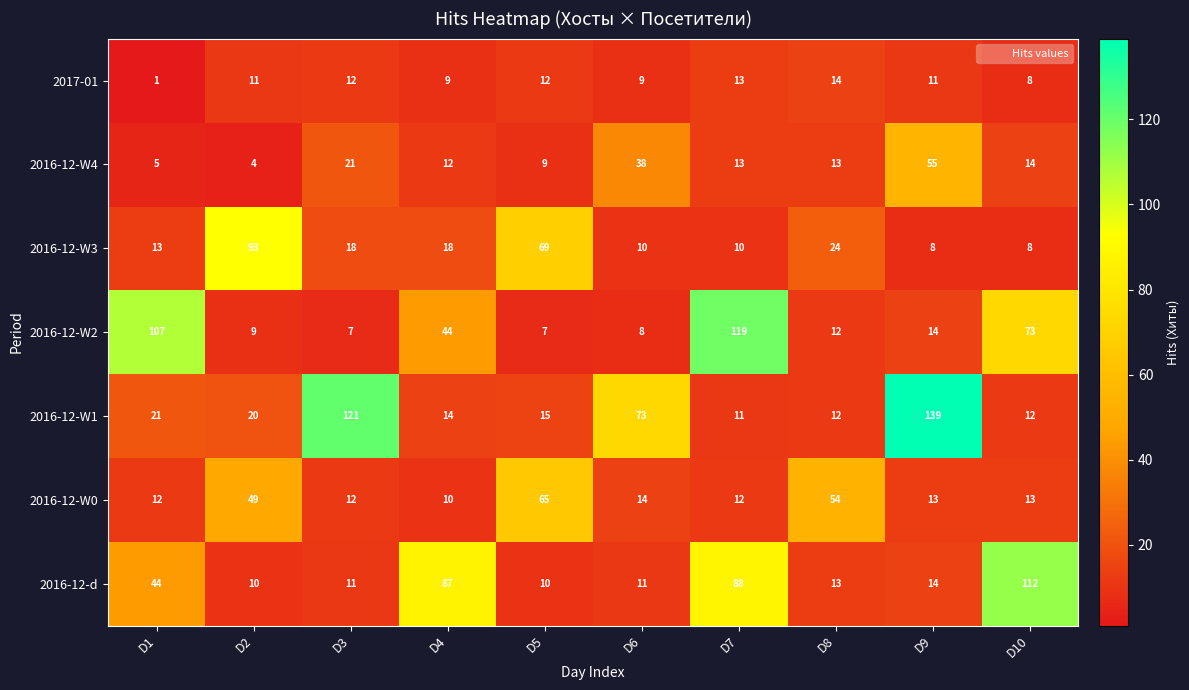

What is the difference between the highest and lowest values at D6?

65